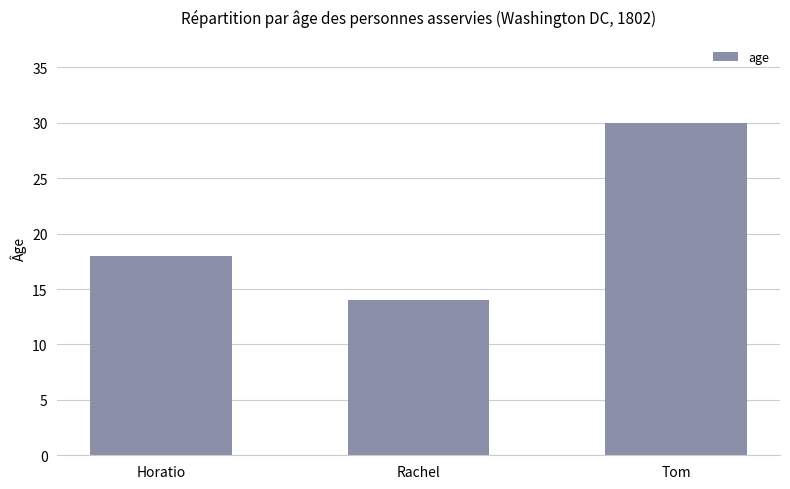

What is the ratio of the value at Horatio to the value at Tom?

0.6